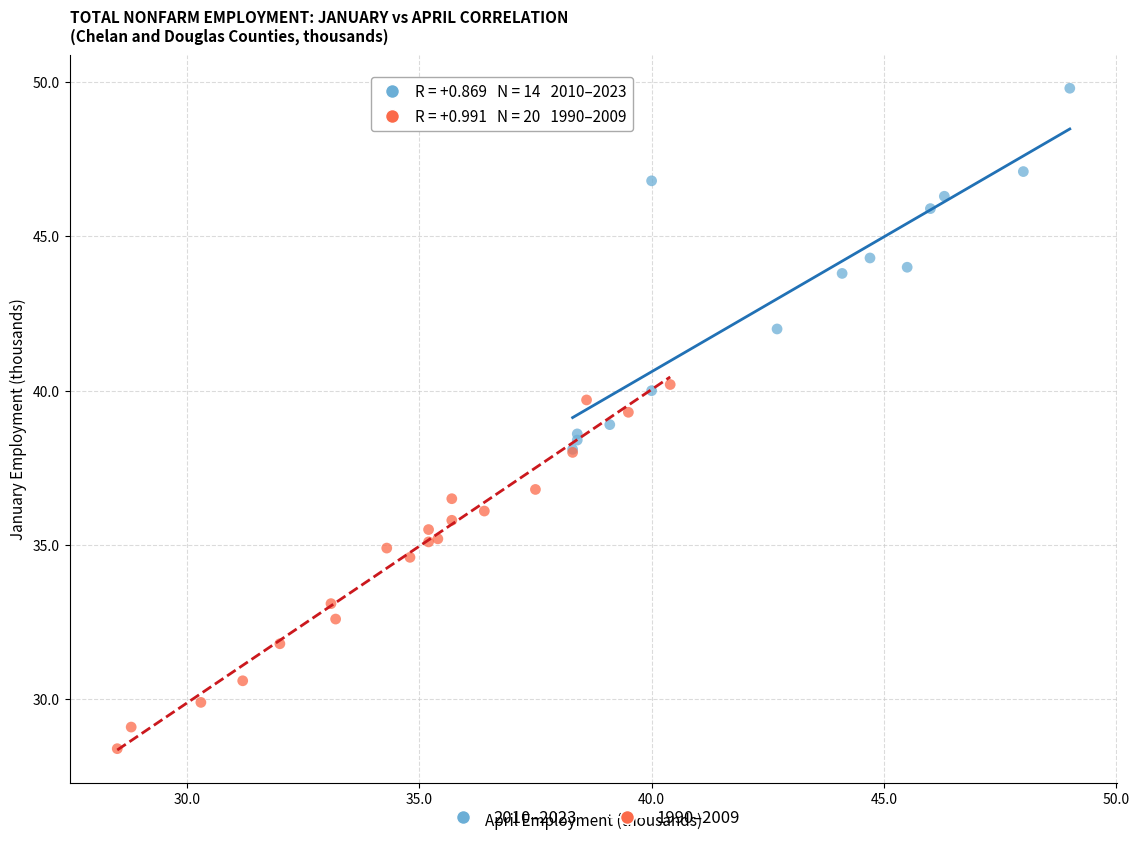

Which series reaches the minimum Y coordinate?

1990–2009